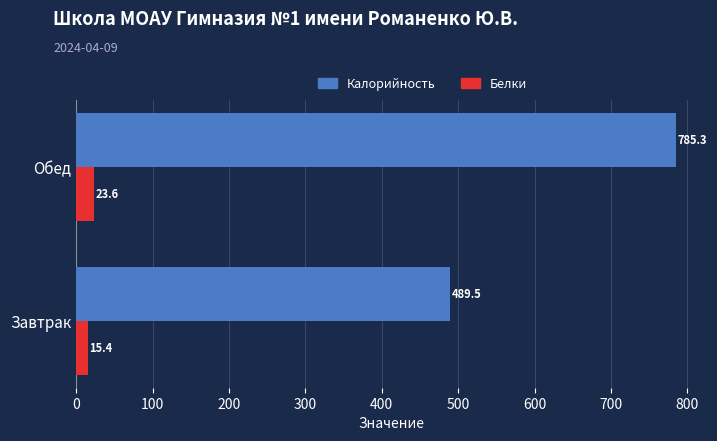

List the series in order of their overall mean, highest first.

Калорийность, Белки